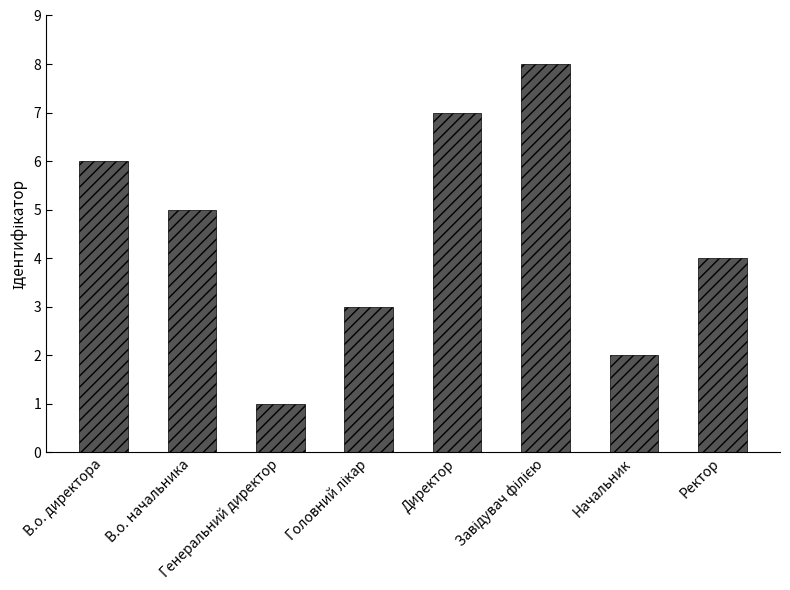

What is the sum of all values?

36